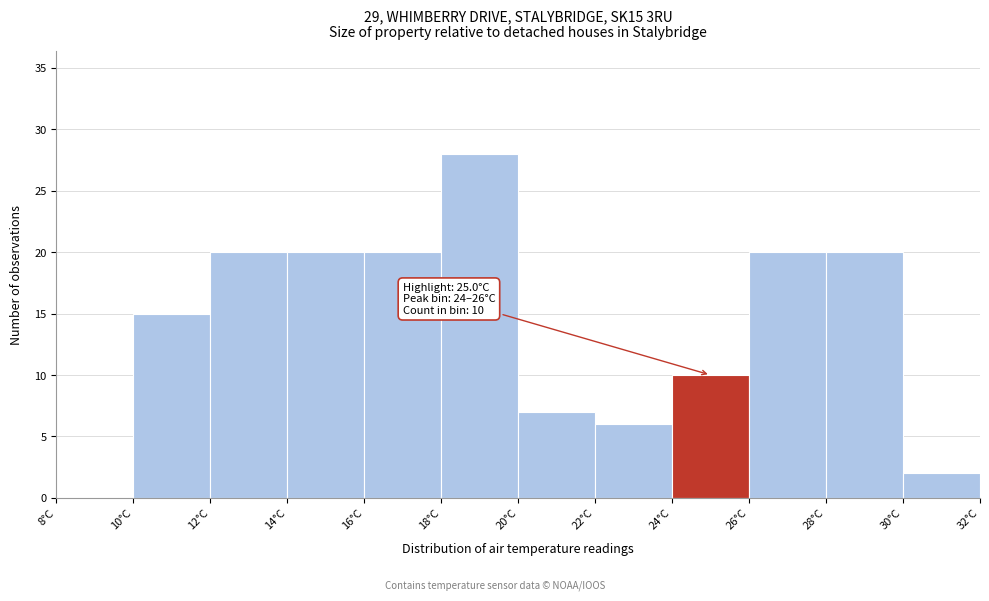

Which range on the x-axis has the tallest bar?

18 to 20